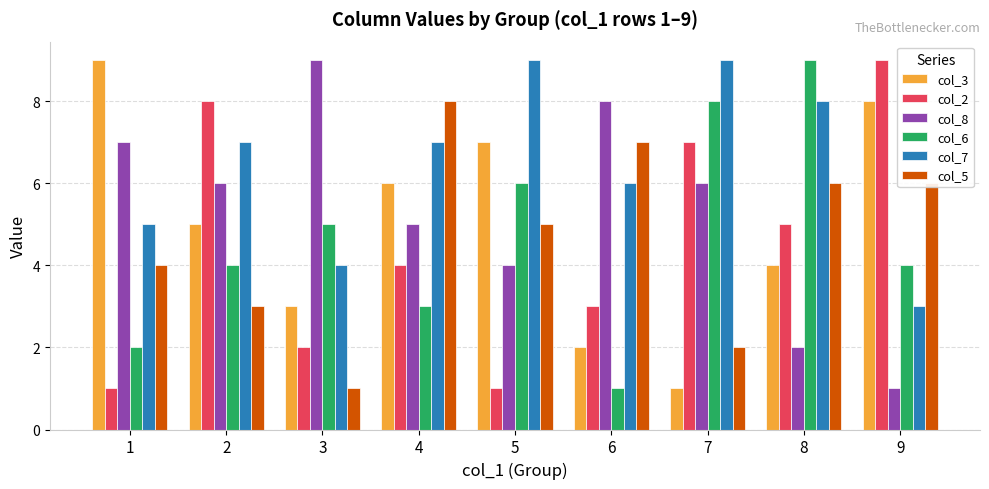

What is the minimum value for col_3?

1